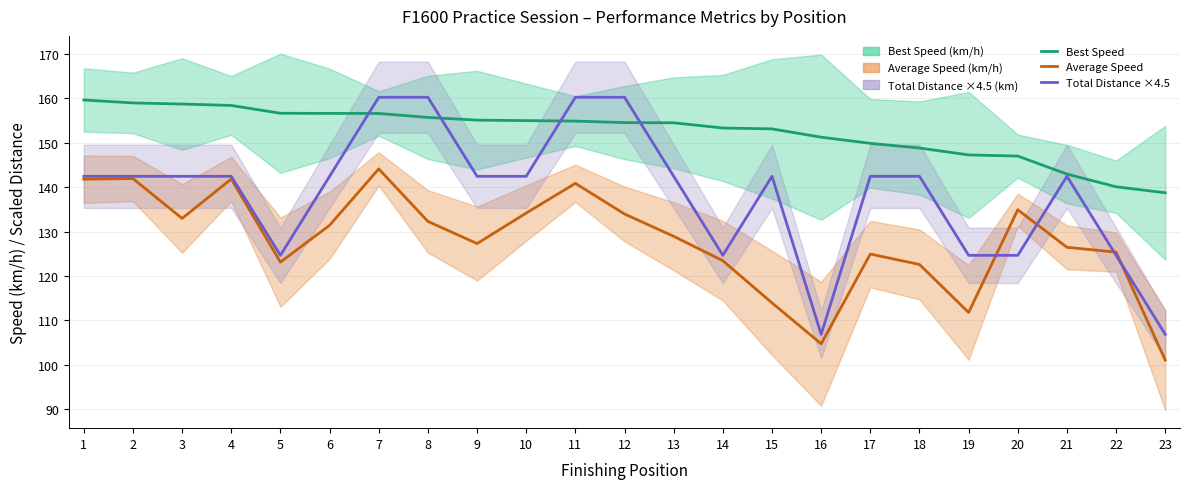

What is the sum of all Best Speed (km/h) values?

3508.0